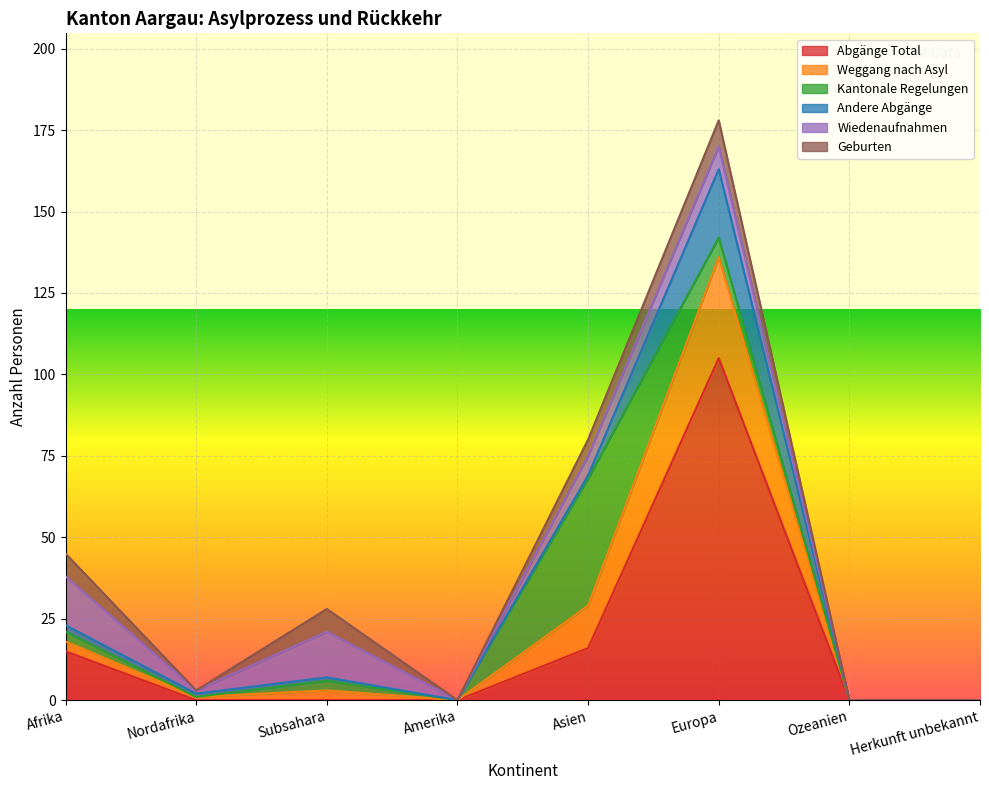

What position from the left is Nordafrika?

2